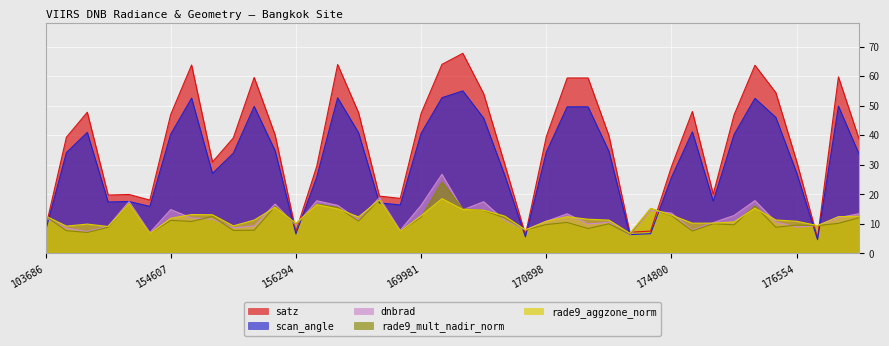

Is it true that rade9_mult_nadir_norm equals 19.8 at 180151?

False